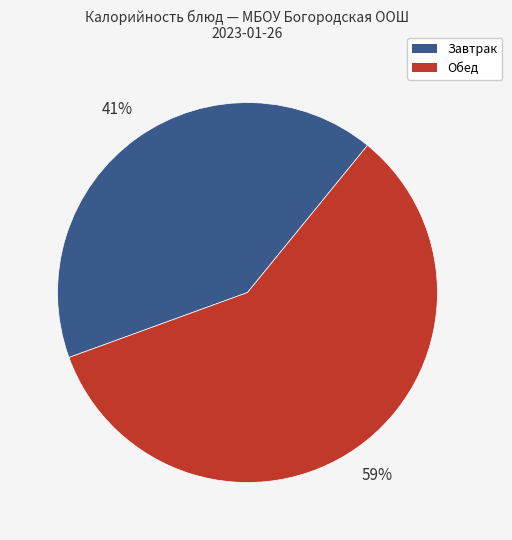

How many segments does this pie chart have?

2